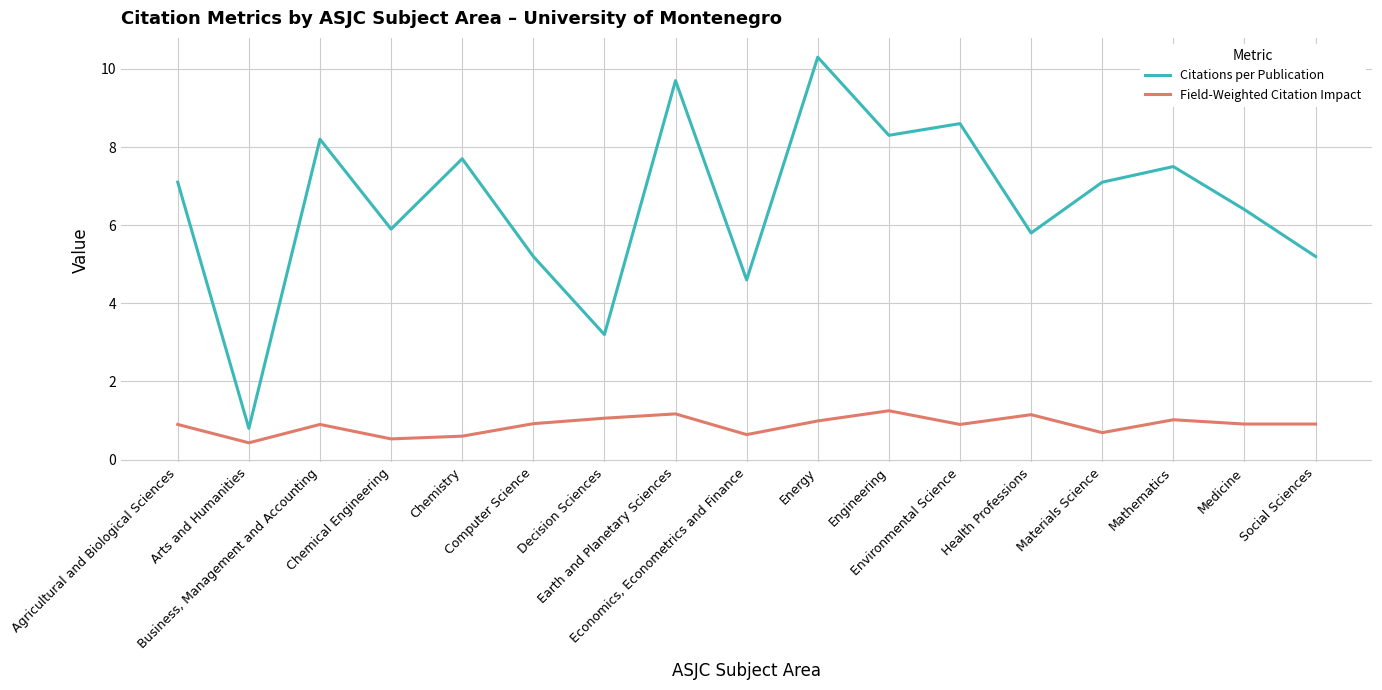

What is the approximate value of Citations per Publication at Decision Sciences?

3.2